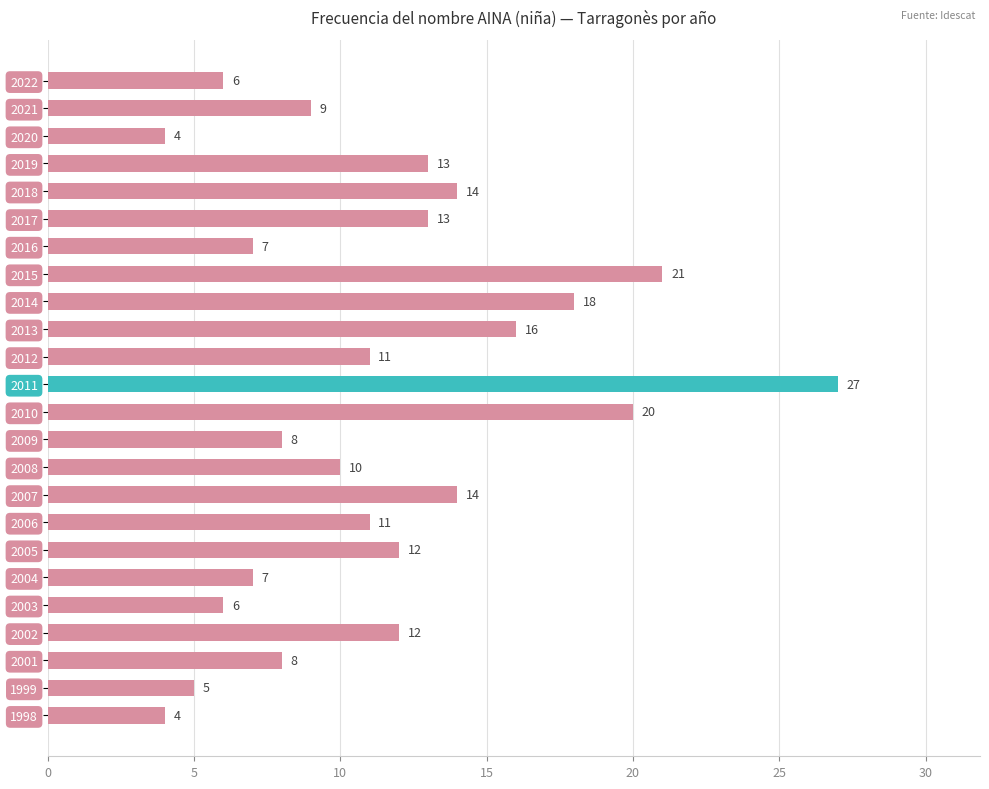

Reading top to bottom, what are all the values shown in this chart?

2022=6	2021=9	2020=4	2019=13	2018=14	2017=13	2016=7	2015=21	2014=18	2013=16	2012=11	2011=27	2010=20	2009=8	2008=10	2007=14	2006=11	2005=12	2004=7	2003=6	2002=12	2001=8	1999=5	1998=4